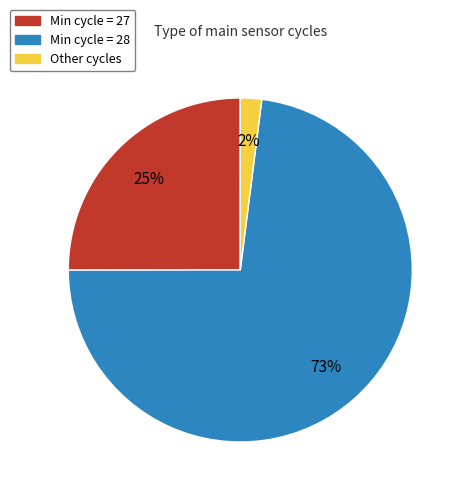

True or false: Other cycles accounts for 2% of the total.

True